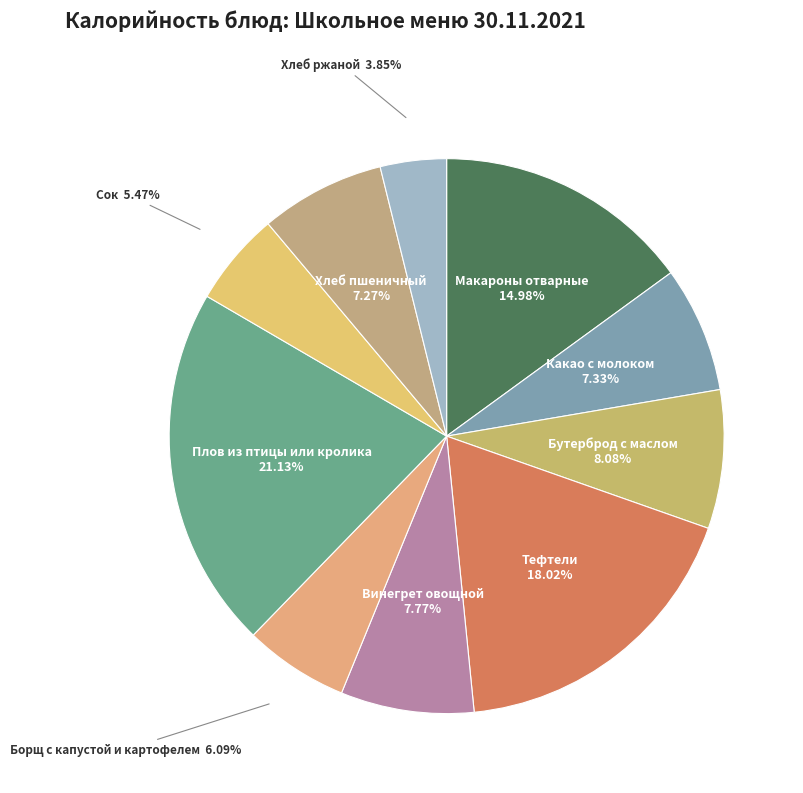

How many slices are in this pie chart?

10